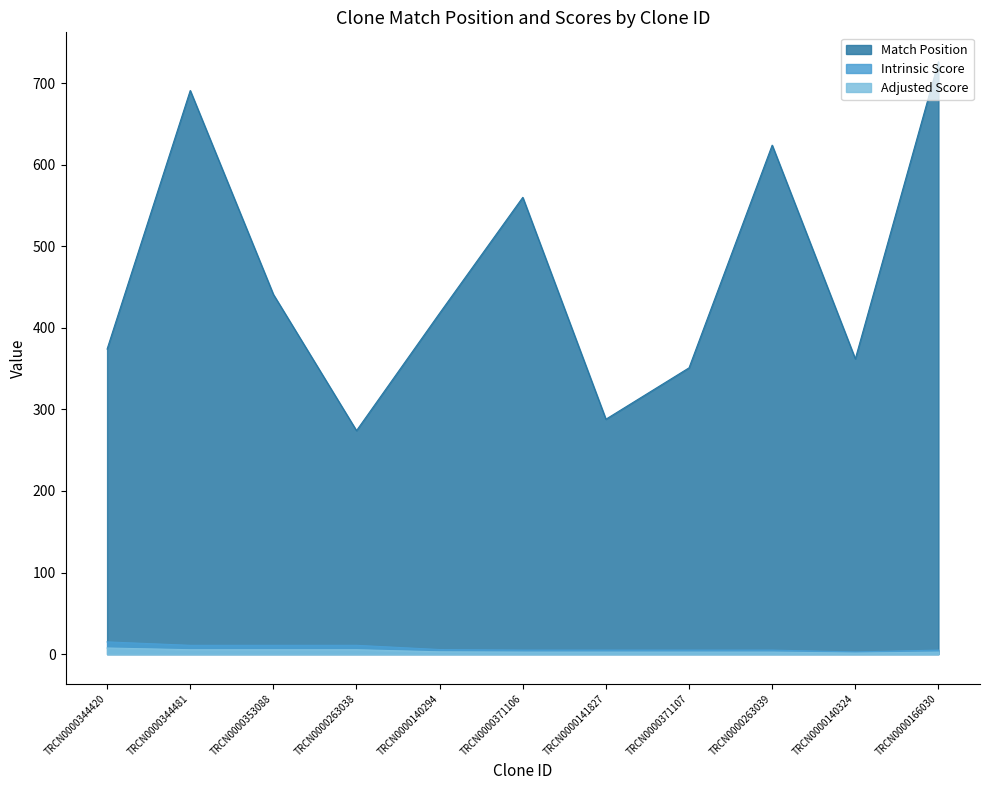

What is the difference between the maximum and second lowest values in the Intrinsic Score series?

10.1